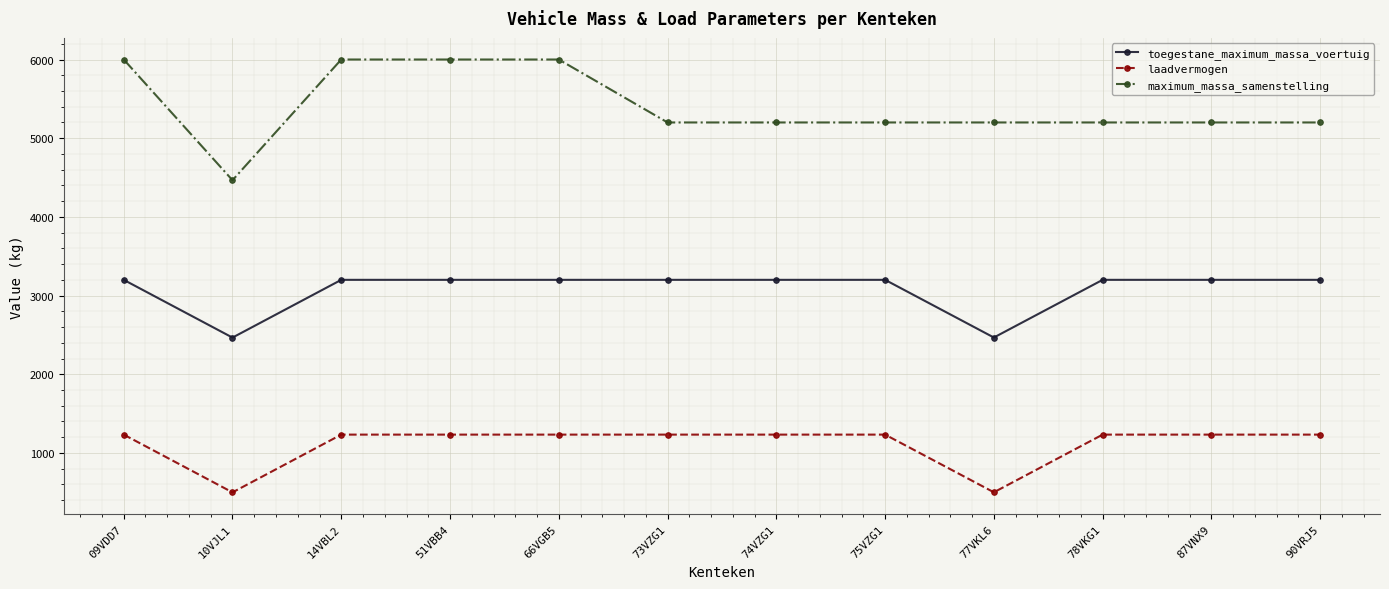

Where is the first local minimum for maximum_massa_samenstelling?

10VJL1